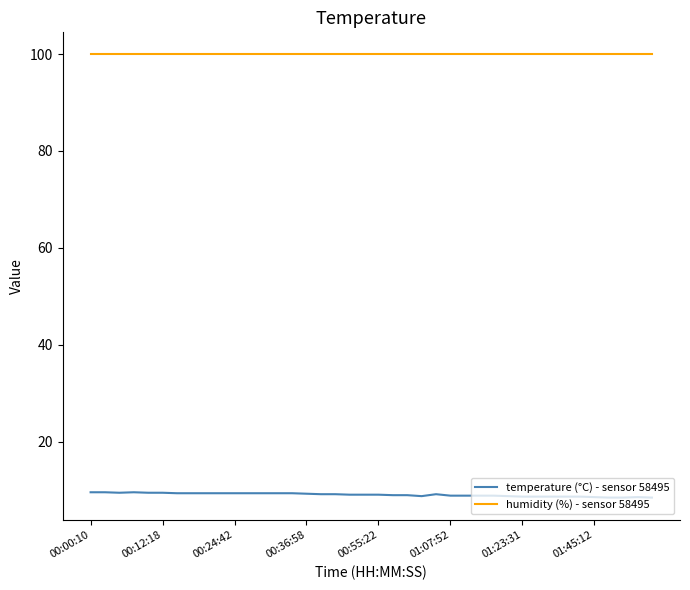

Which series has the largest total across all categories?

humidity (%) - sensor 58495